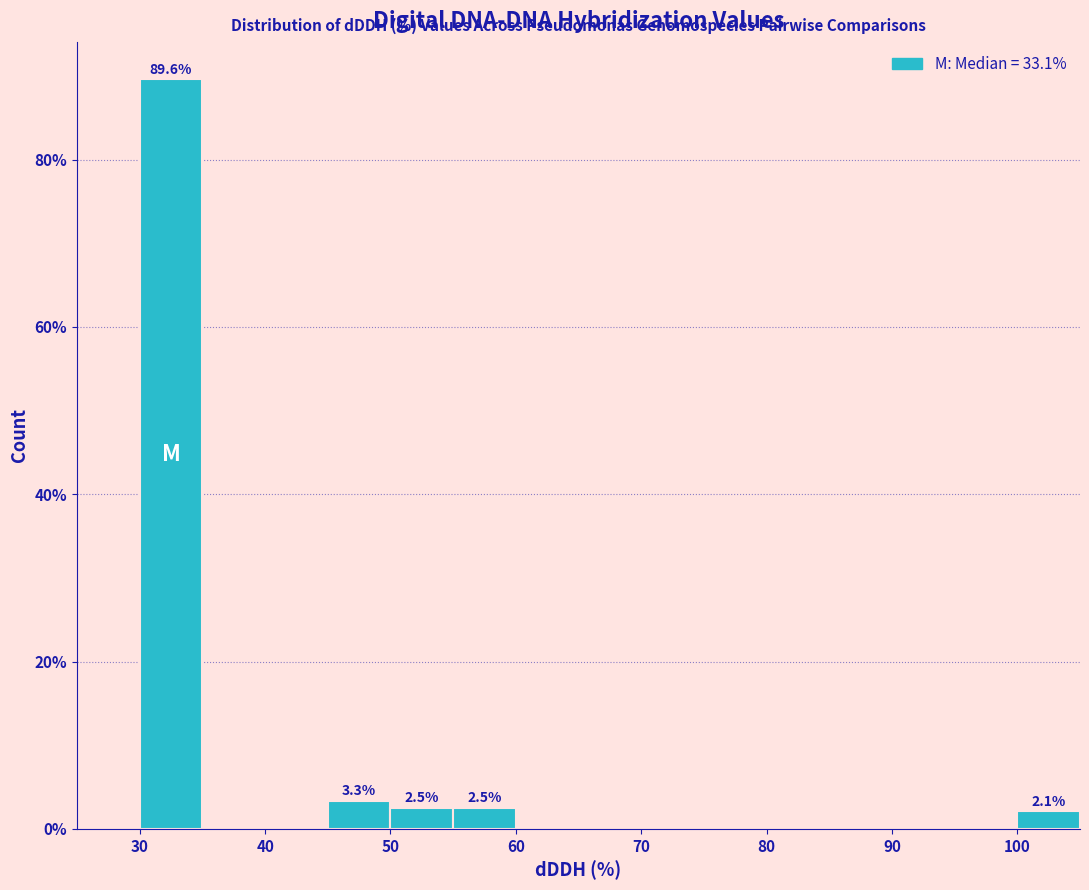

Over which range of the x-axis is the bar tallest?

30 to 35